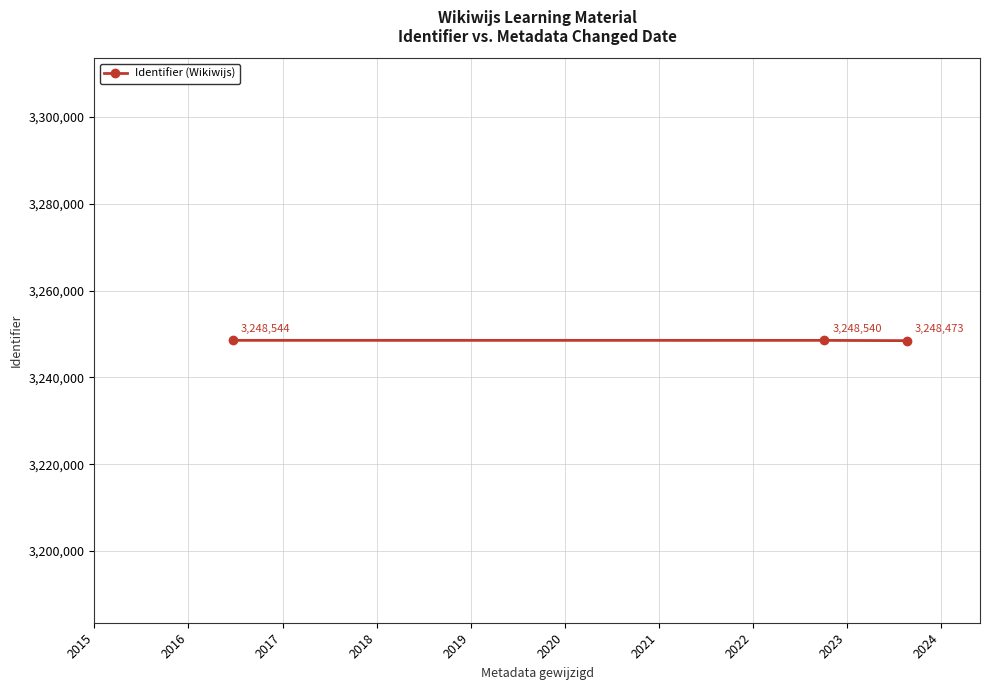

What is the difference between the maximum and minimum values?

71